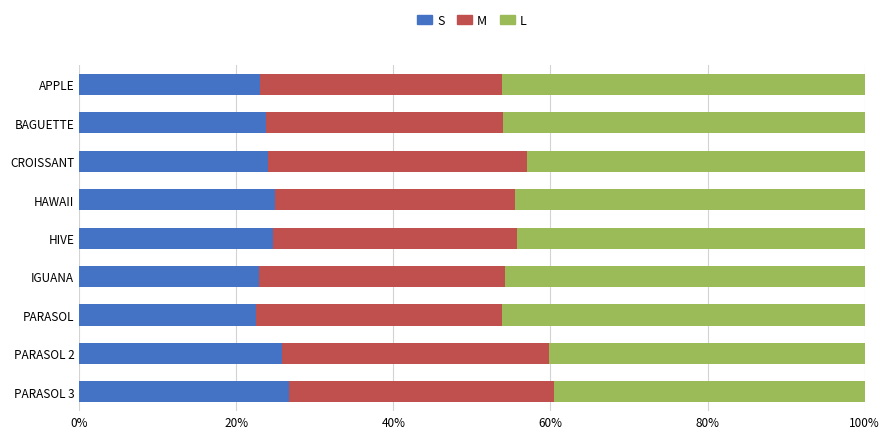

What is the minimum value for S?

22.5